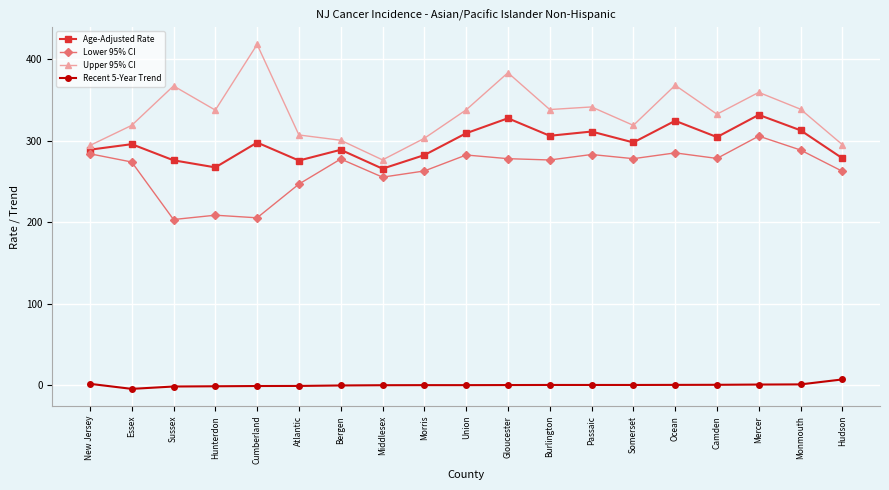

What is the label of the 3rd point from the left?

Sussex